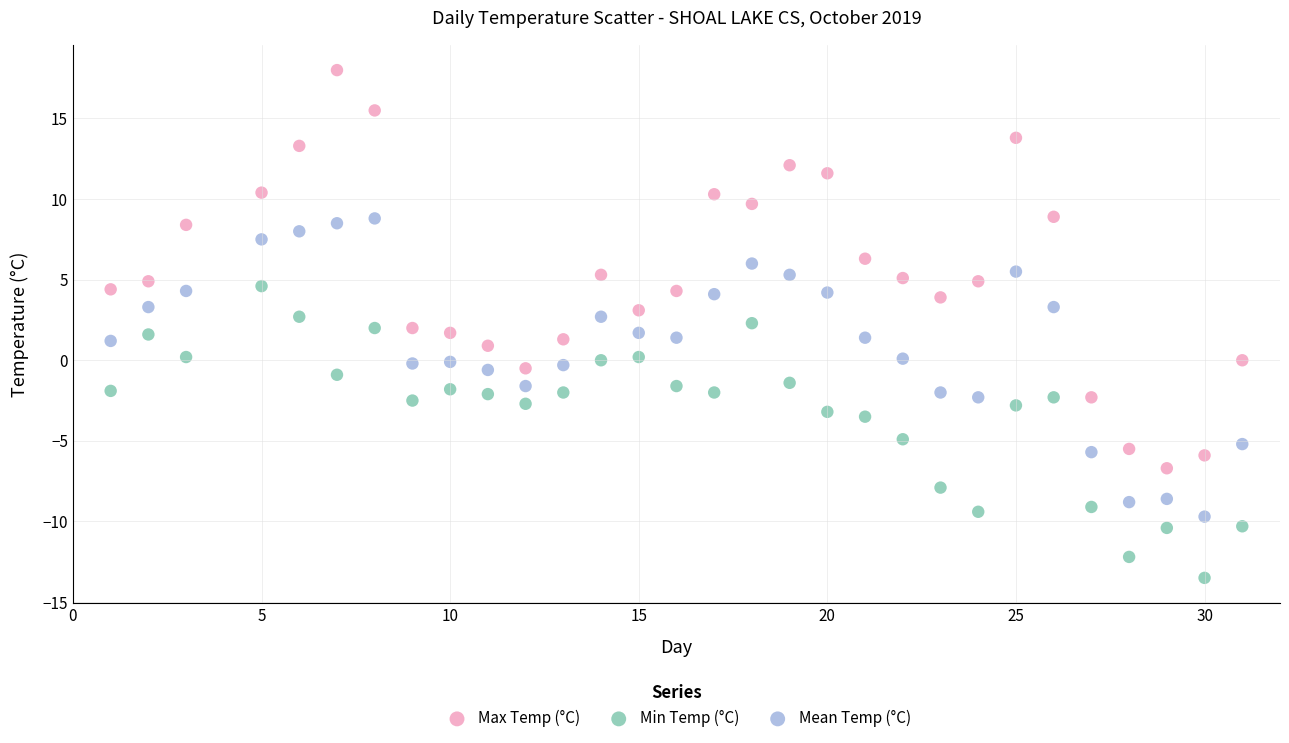

Which series contains the highest Y value?

Max Temp (°C)